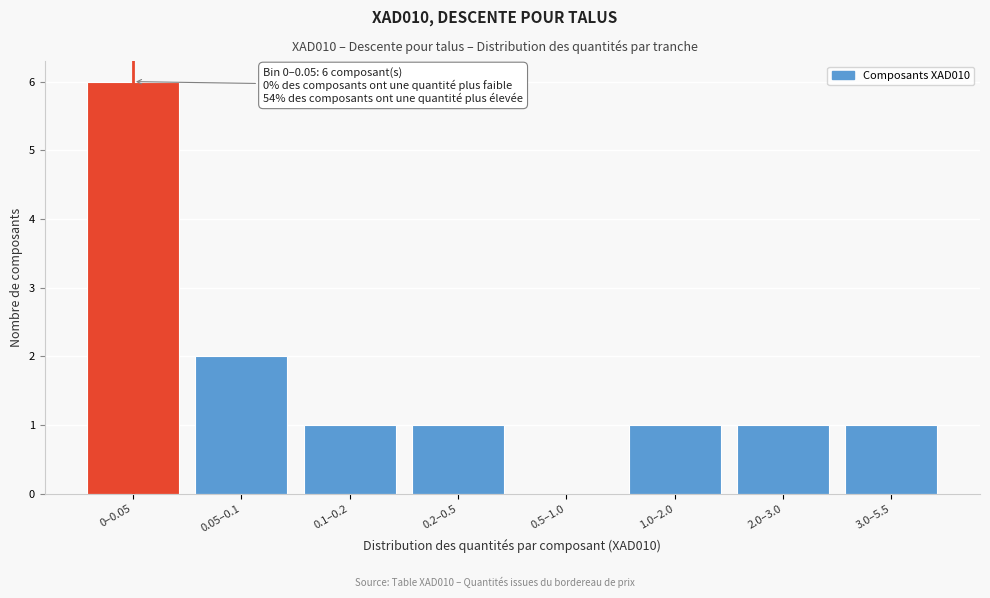

Reading left to right, list all the values displayed in this chart.

0–0.05=6	0.05–0.1=2	0.1–0.2=1	0.2–0.5=1	0.5–1.0=0	1.0–2.0=1	2.0–3.0=1	3.0–5.5=1